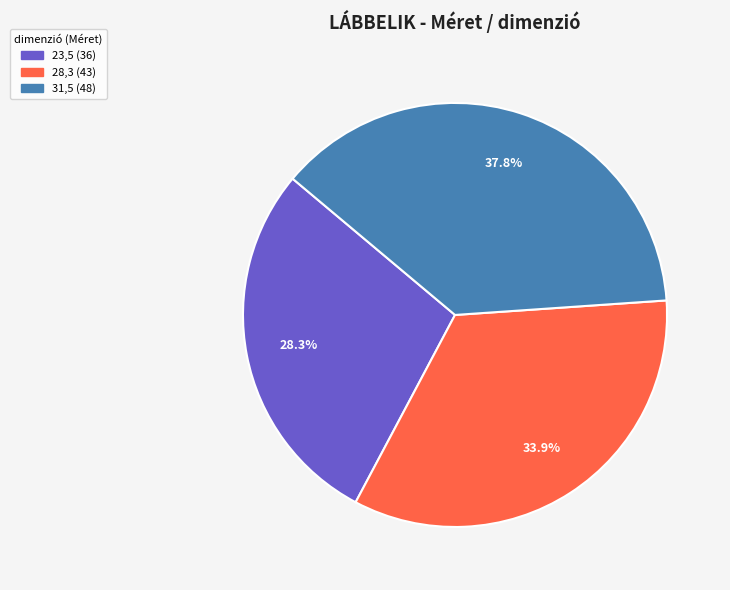

To the nearest percent, what is the average slice percentage?

33%